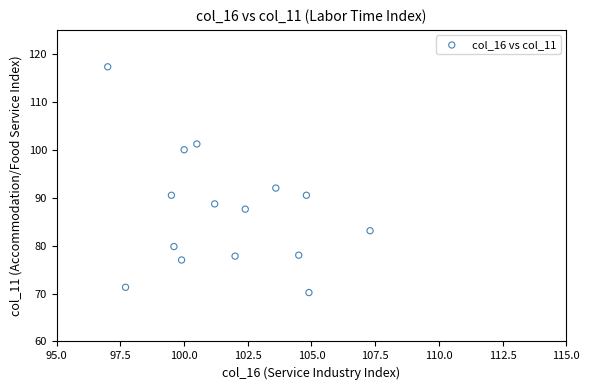

What is the range of Y values (max minus min)?

47.1